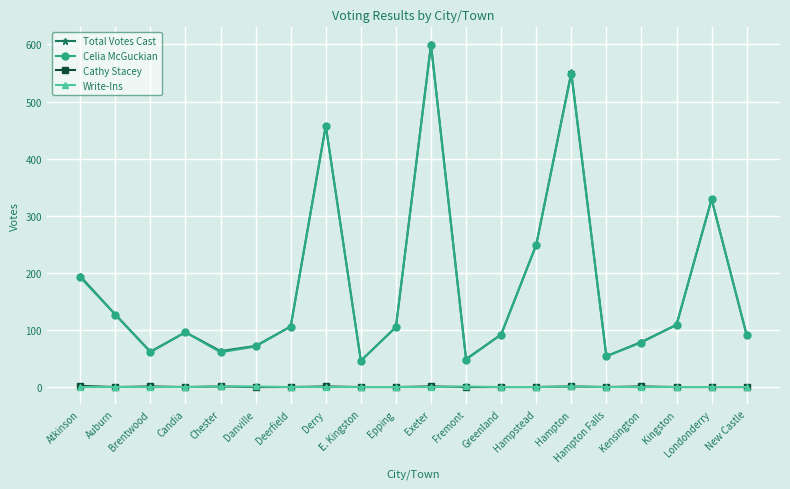

At which category is the sum across all series the highest?

Exeter